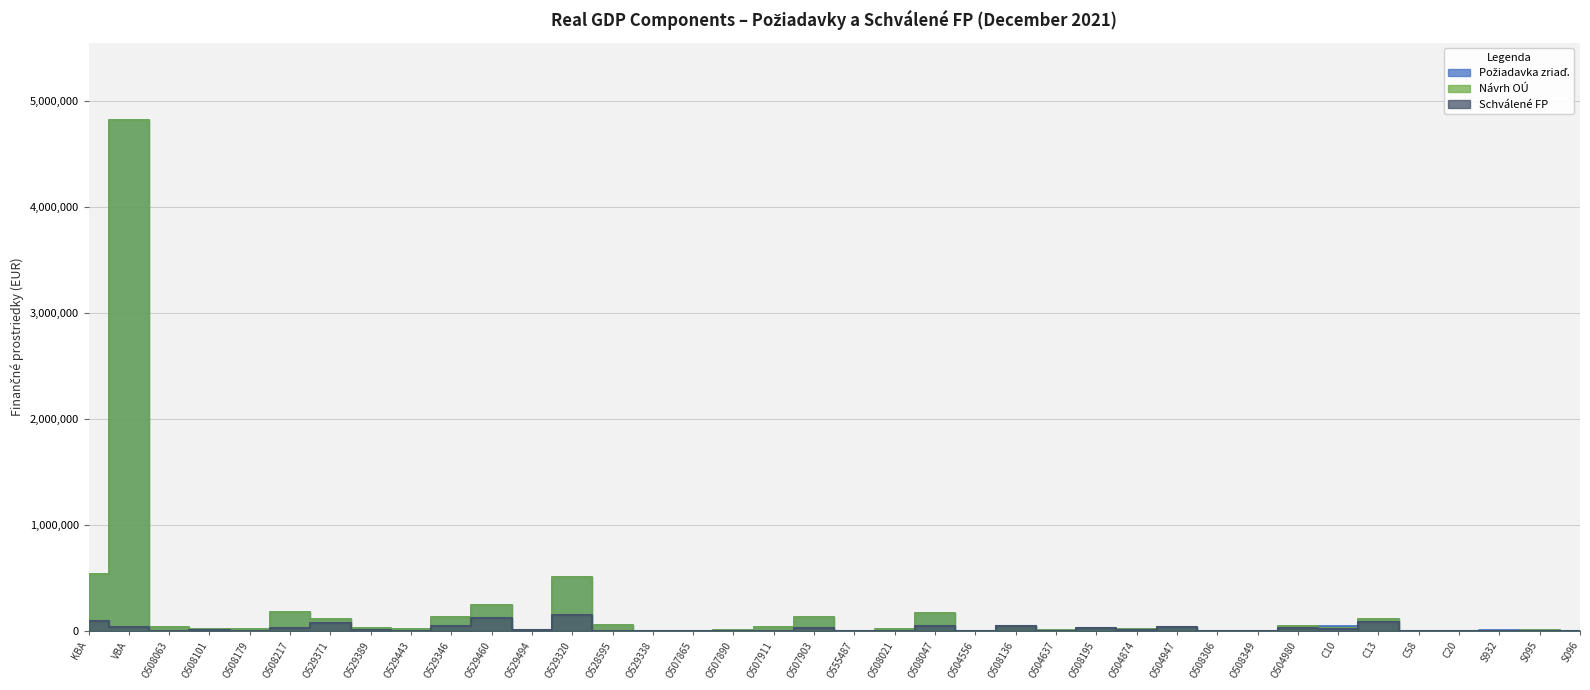

What is the label of the 8th point from the right?

O504980